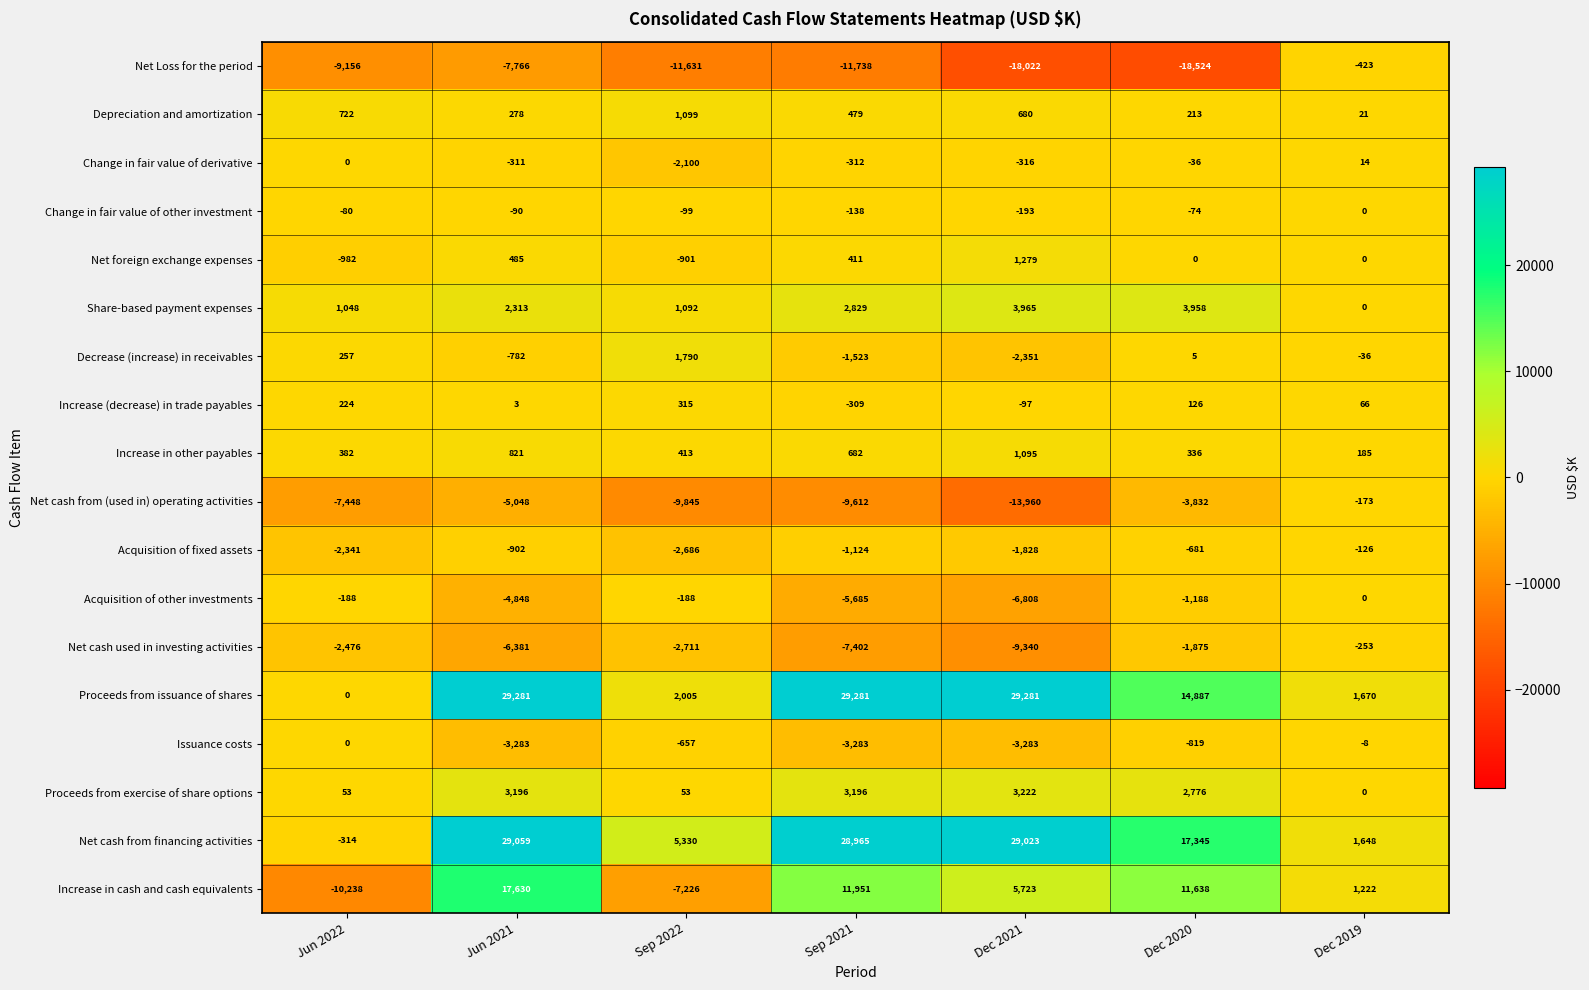

At which category is the sum across all series the highest?

Jun 2021